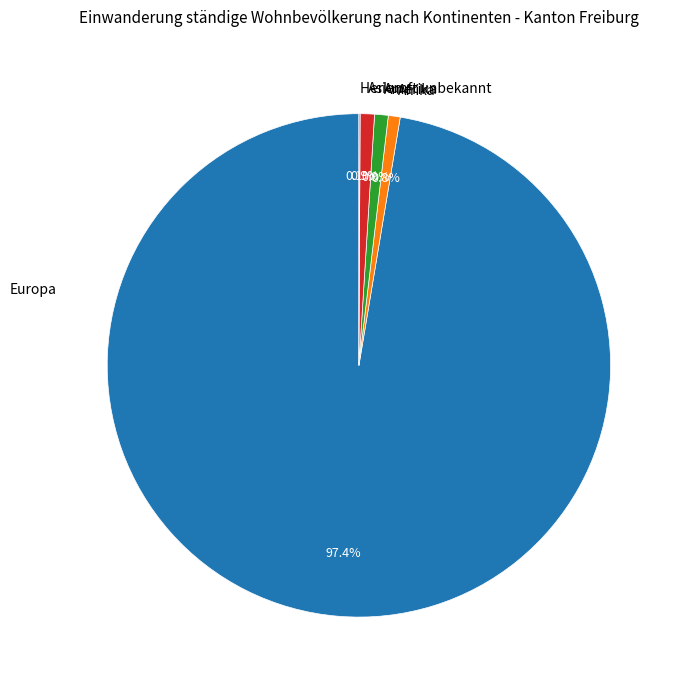

Which category has the biggest portion of the pie?

Europa